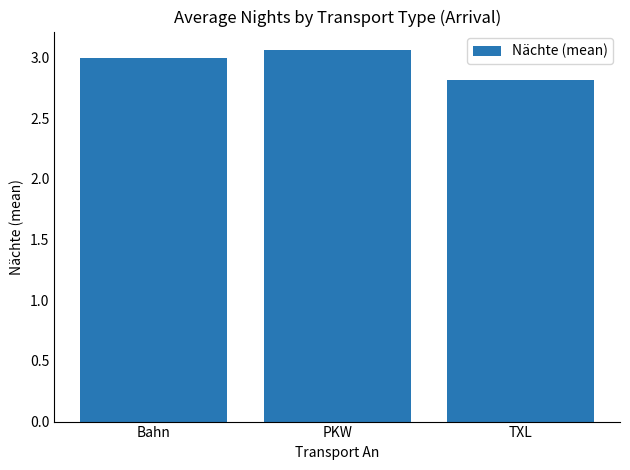

The value at Bahn is 5.4. True or false?

False